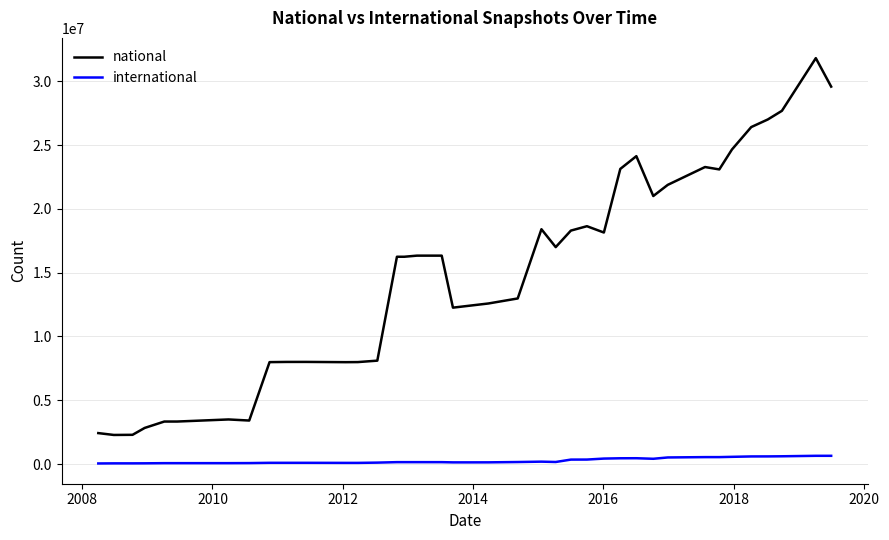

Which series has the largest range (max minus min)?

national